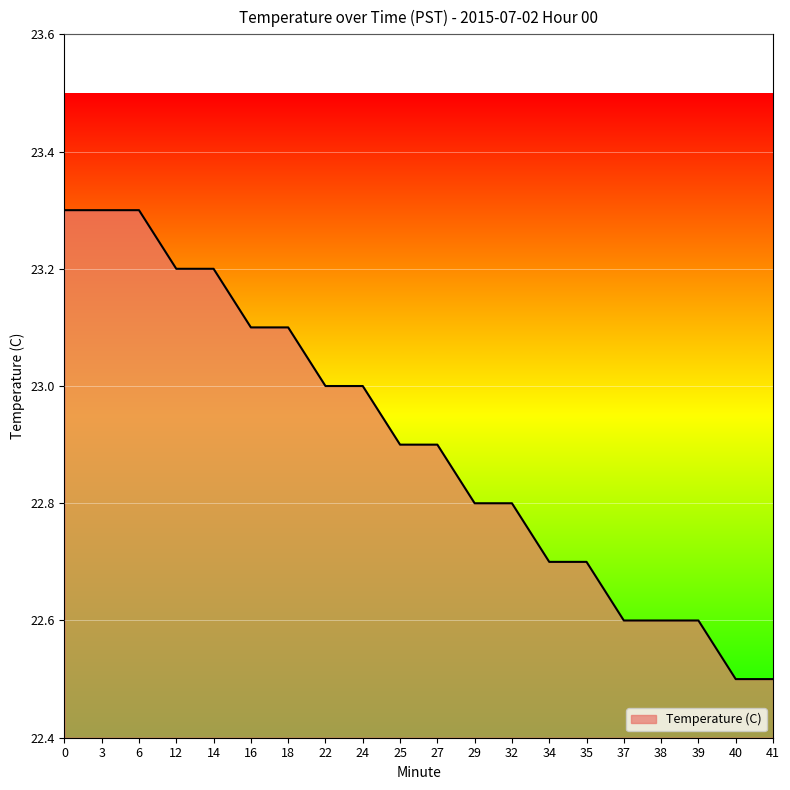

Count the number of categories in the chart.

20